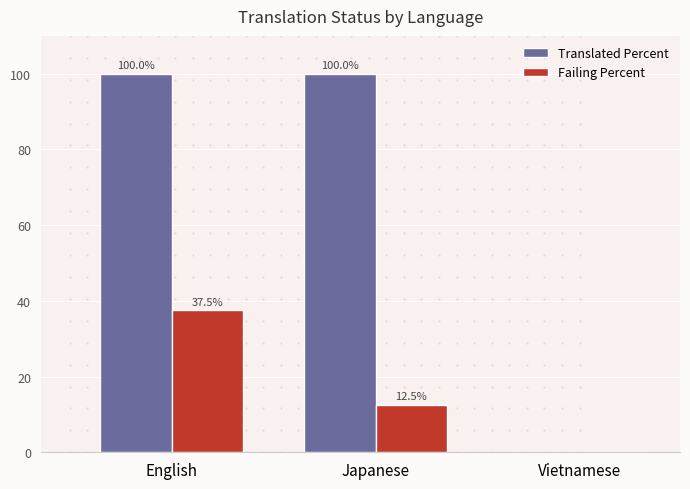

Which series changed the most between English and Japanese?

Failing Percent